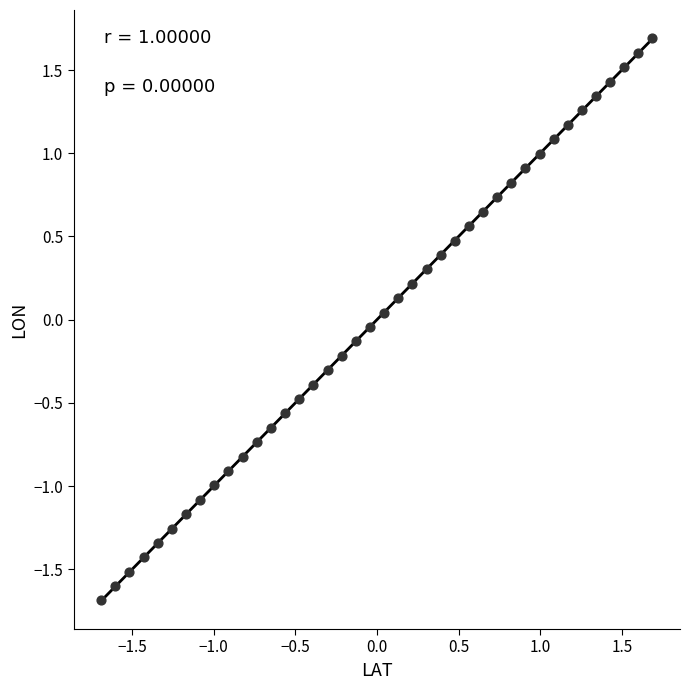

What is the range of Y values (max minus min)?

3.4